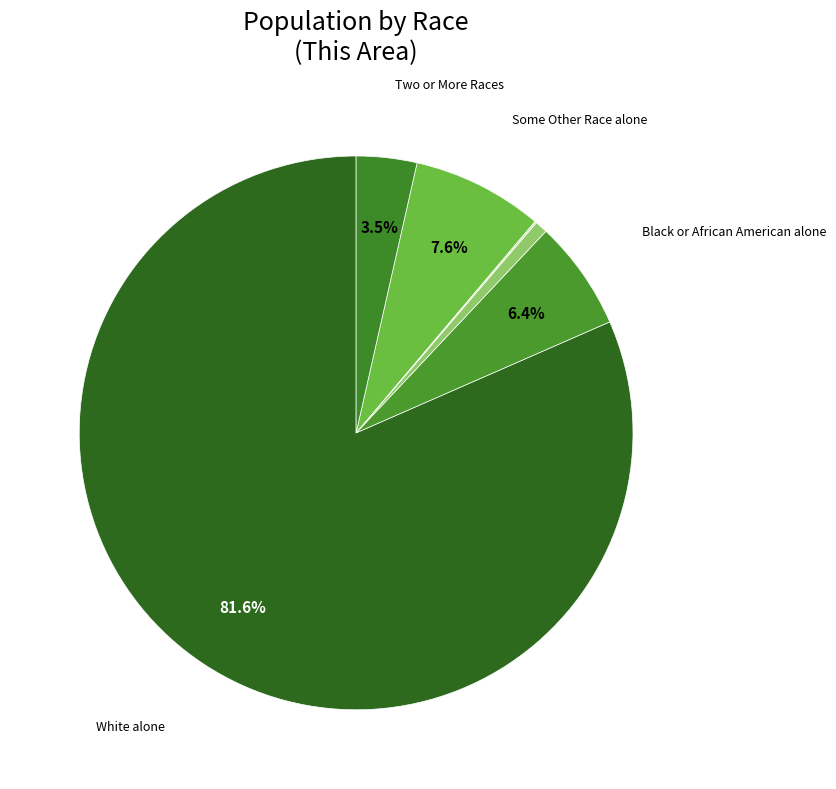

To the nearest percent, what is the average slice percentage?

14%